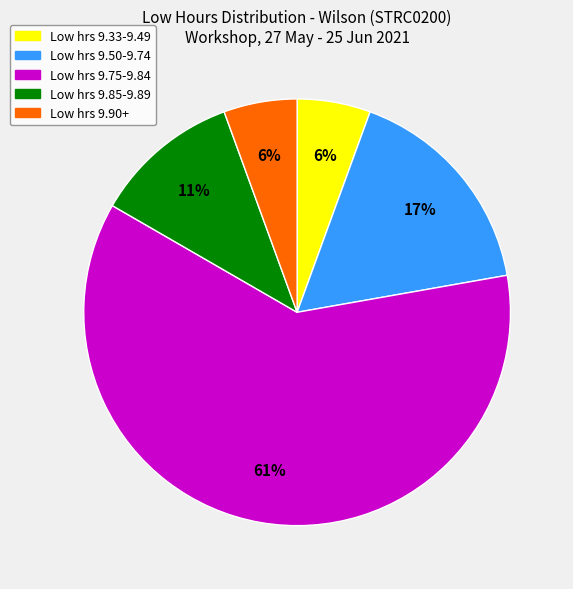

Is there any slice that represents more than half of the pie?

Yes